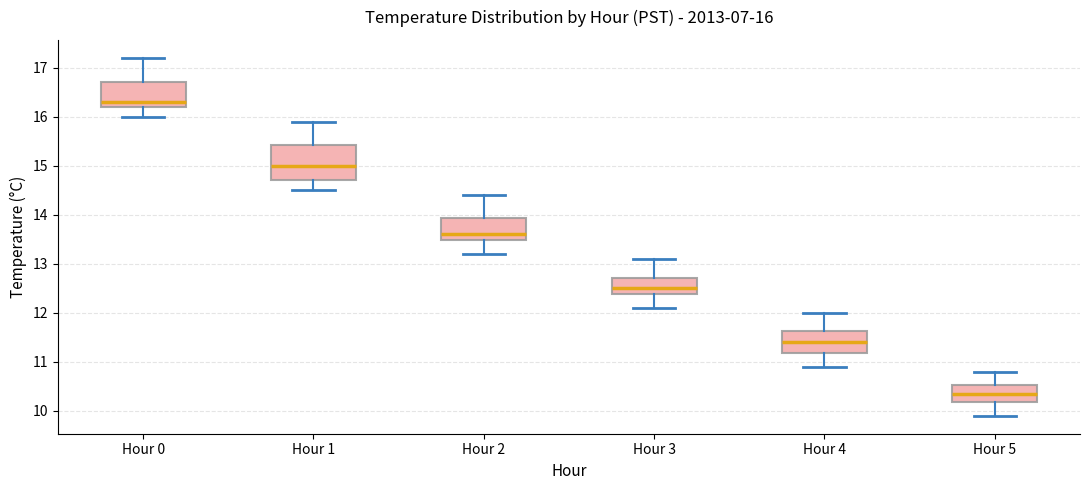

Which box's median line is the highest?

Hour 0